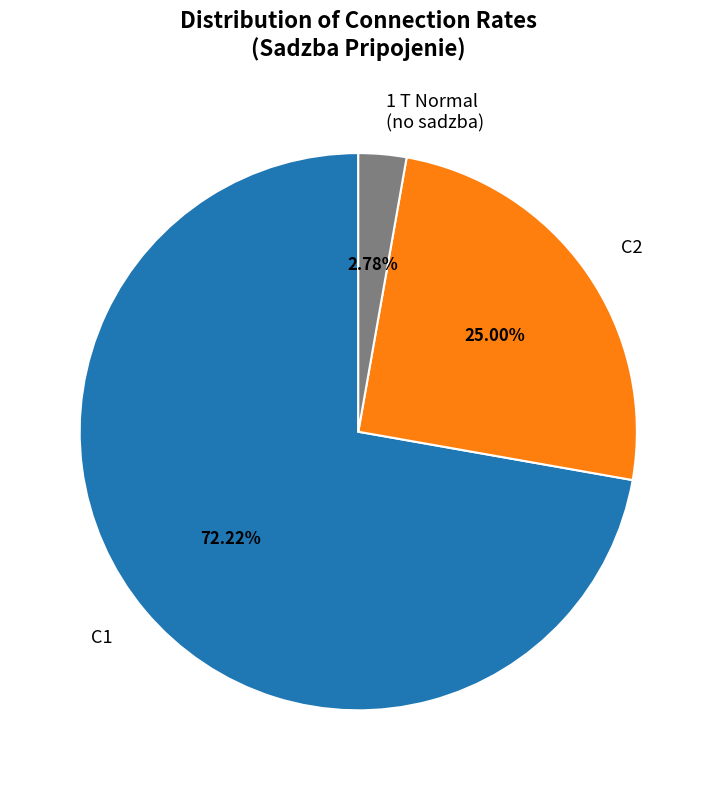

Which slice is the largest?

C1